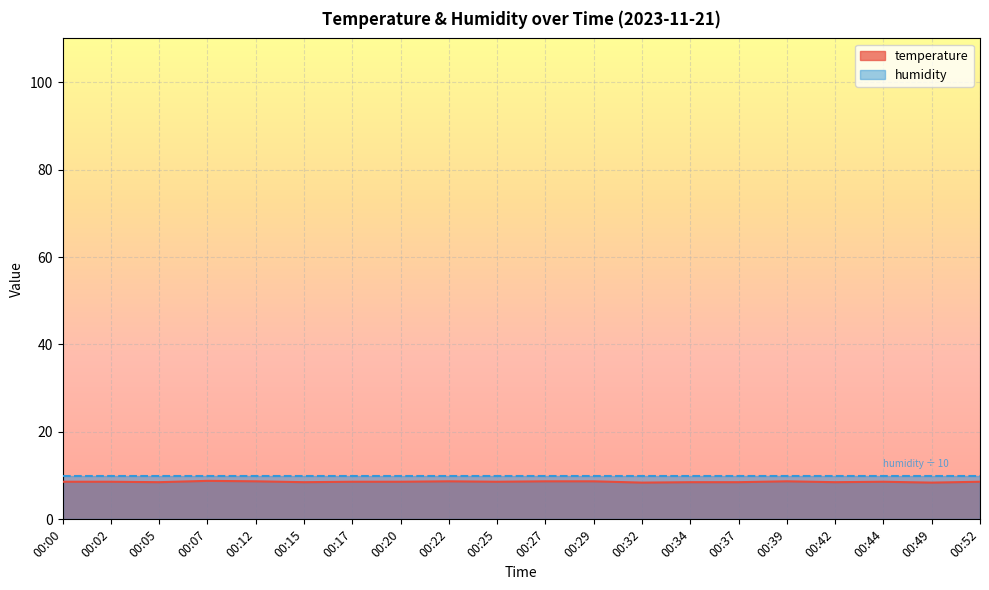

True or false: the data shows 8.4 at 00:32.

True